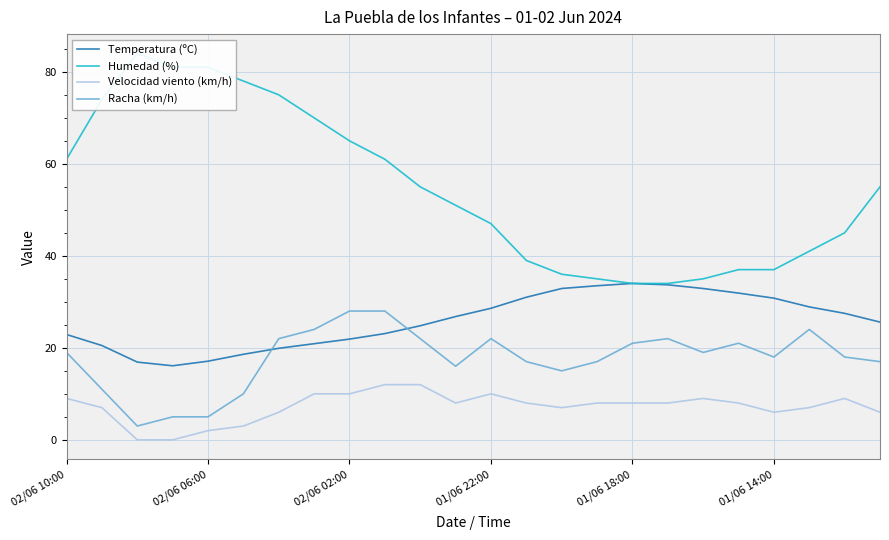

Is it true that Racha (km/h) equals 21.0 at 01/06 18:00?

True